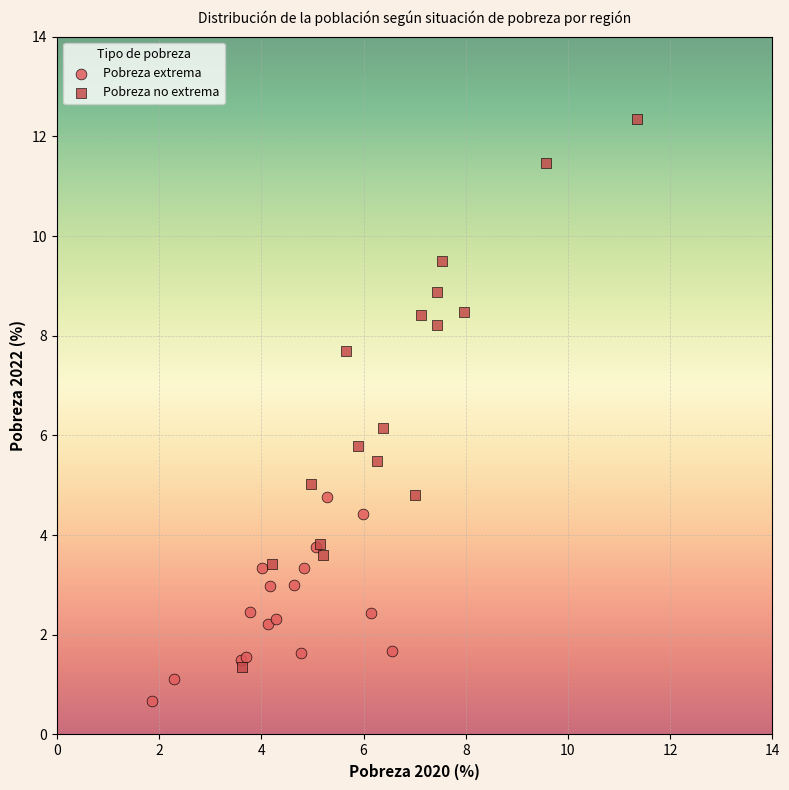

Which series contains the highest Y value?

Pobreza no extrema